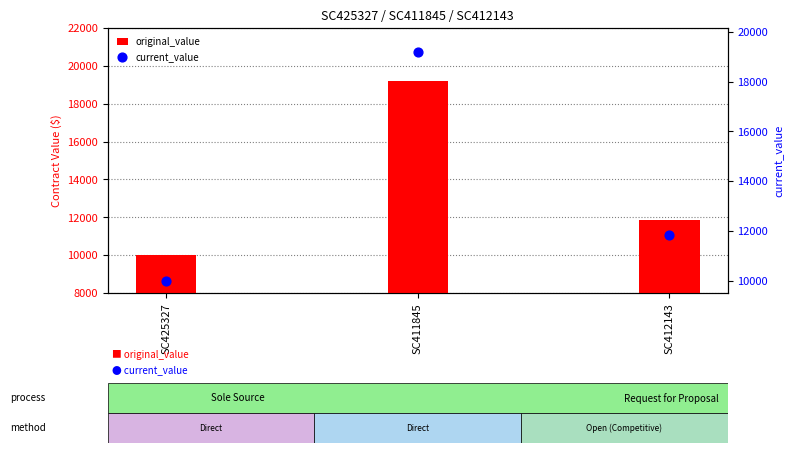

Which series has the widest spread of Y values?

original_value